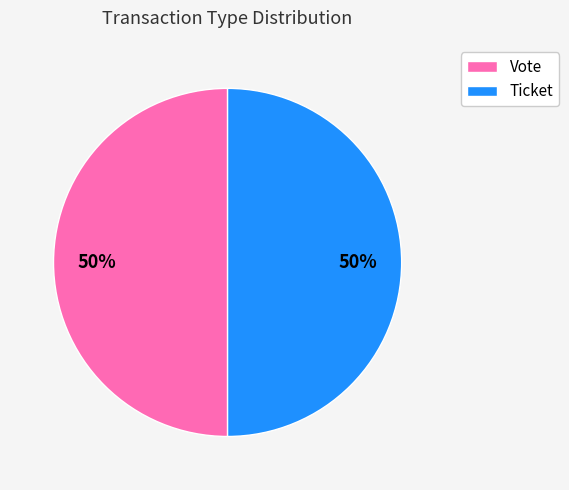

To the nearest percent, what is the difference between the largest and smallest slice percentages?

0%